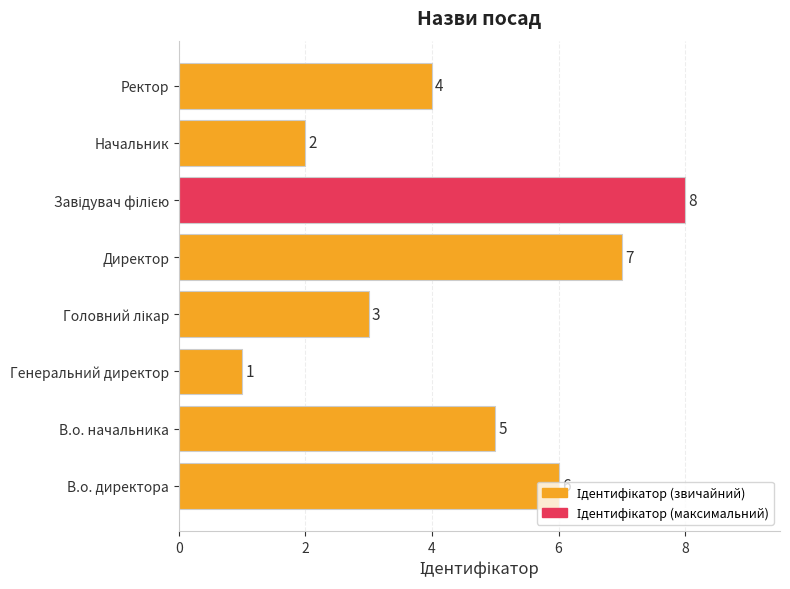

What is the ratio of the value at Ректор to the value at В.о. начальника?

0.8